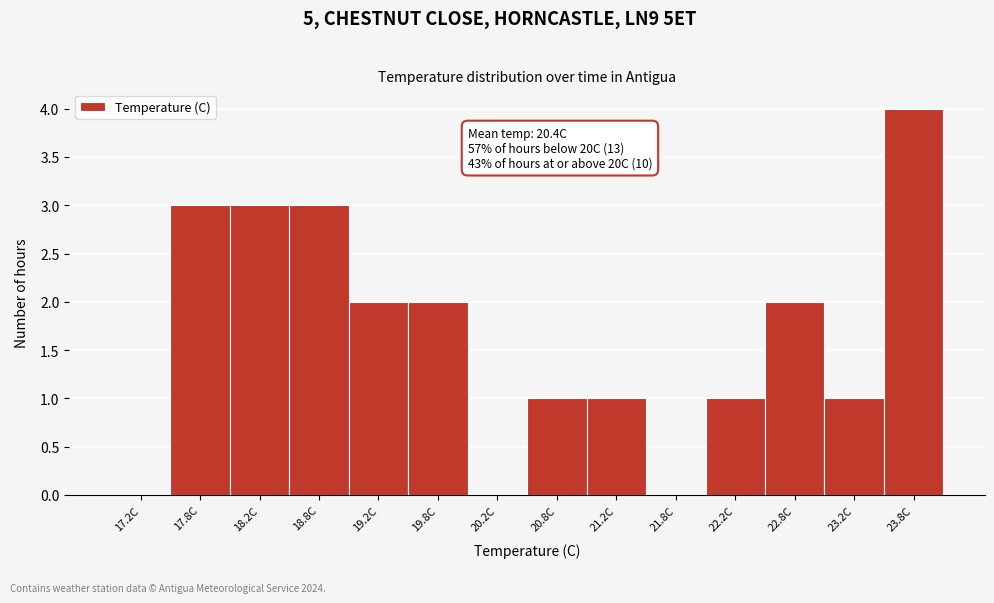

Over which range of the x-axis is the bar tallest?

23.5 to 24.0